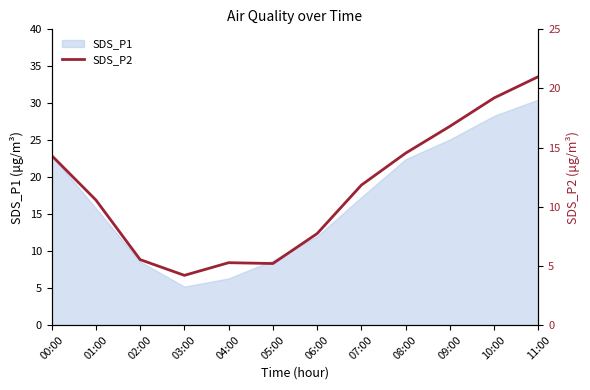

What is the minimum value shown in the chart?

4.2